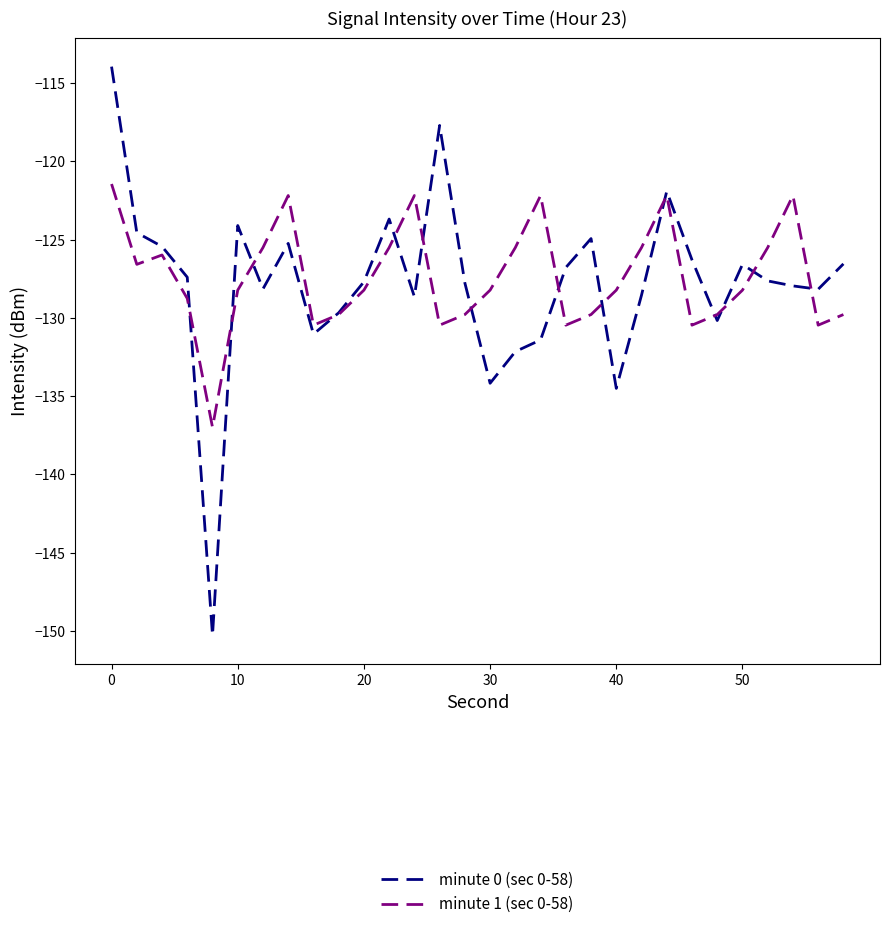

What is the highest value of the minute 1 (sec 0-58) series?

-121.4